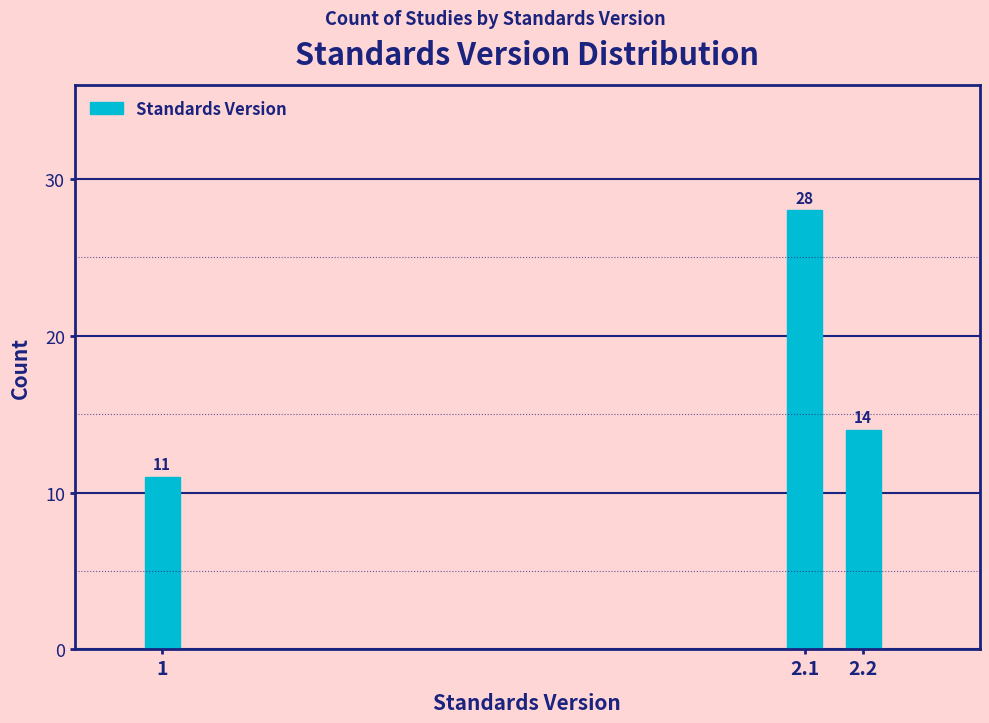

Reading left to right, extract all data points from this chart.

1=11	2.1=28	2.2=14